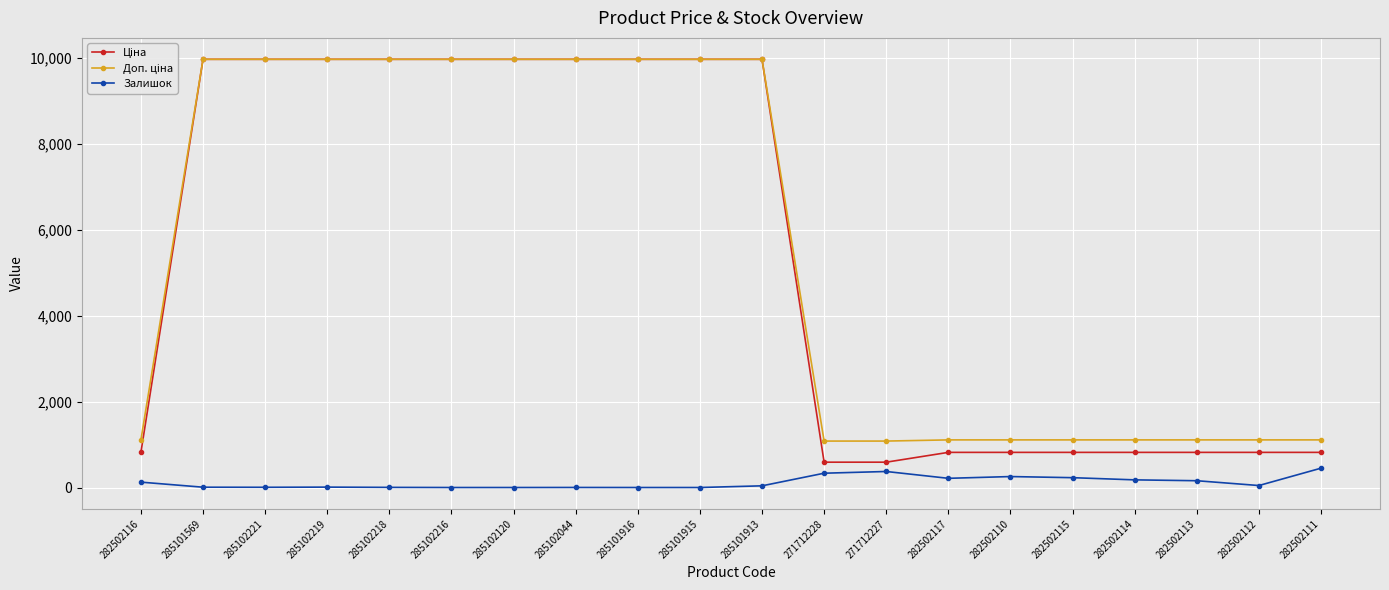

At how many categories does at least one series exceed 9524?

10